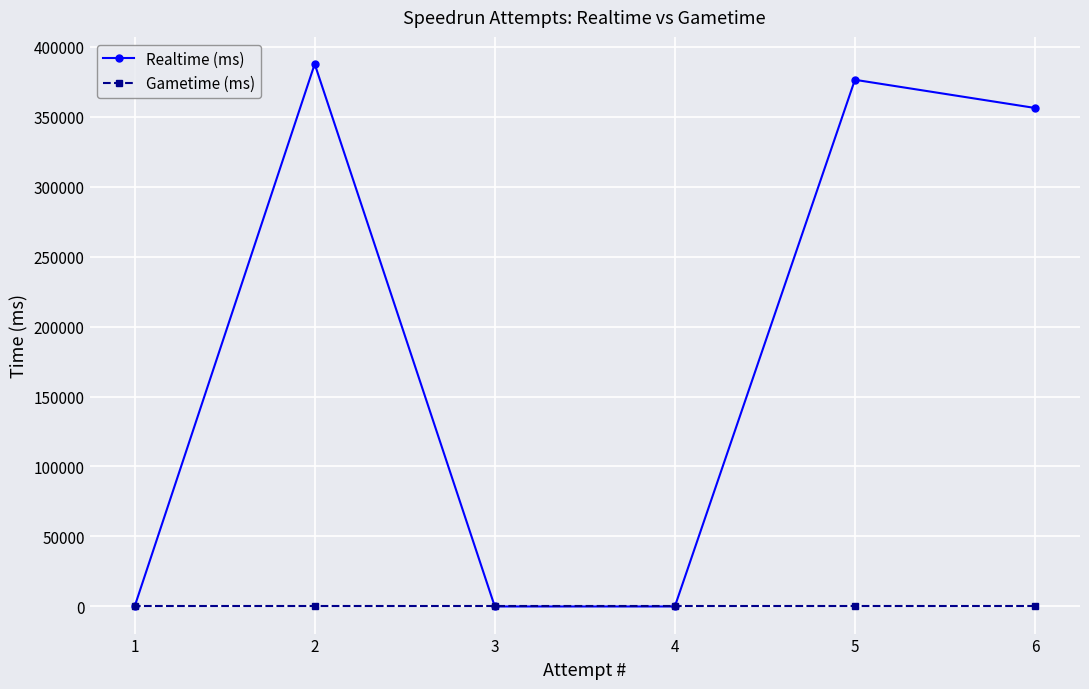

True or false: Gametime (ms) and Realtime (ms) intersect in this chart.

False